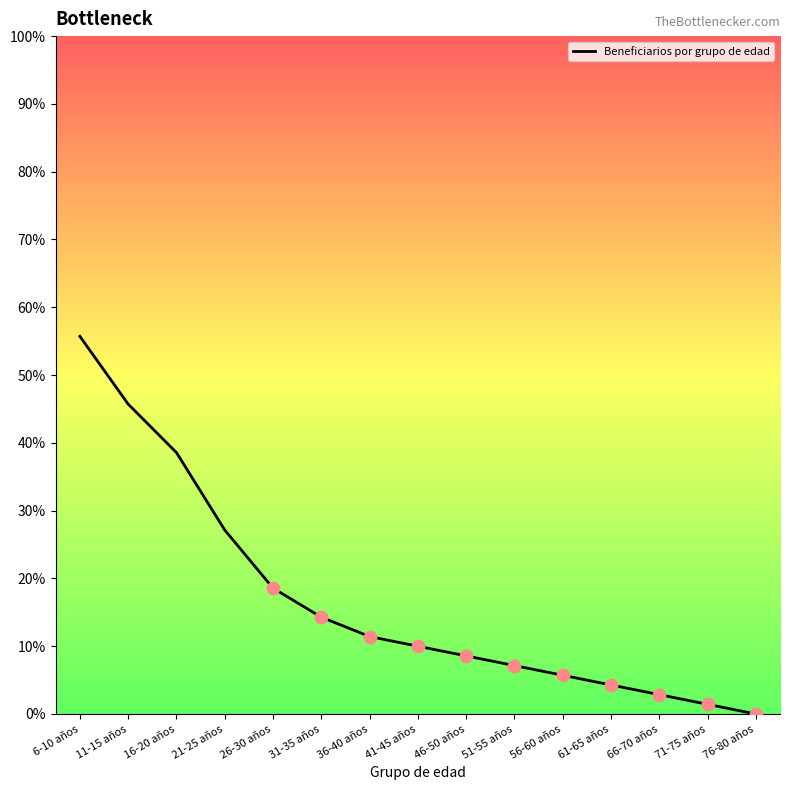

Which has a higher value, 31-35 años or 36-40 años?

31-35 años